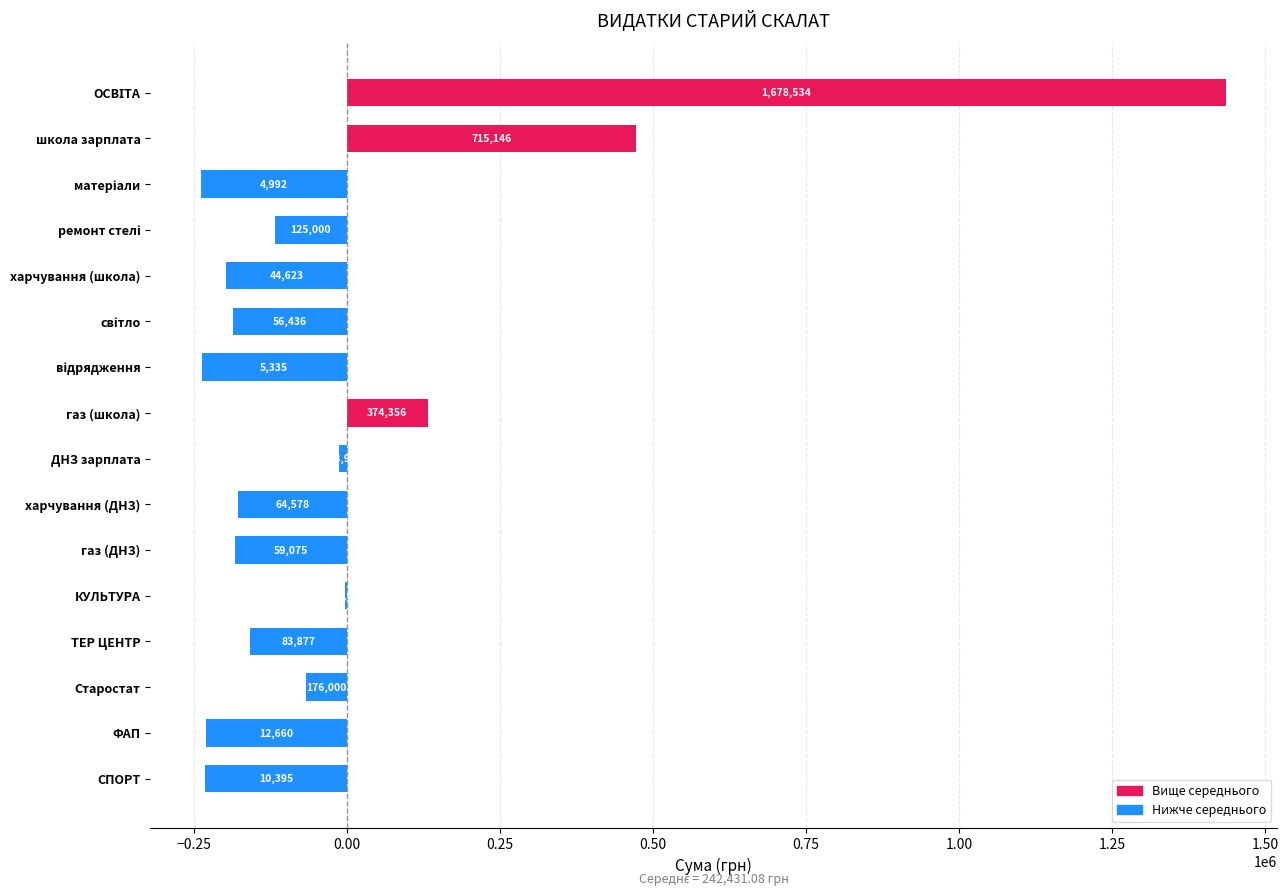

What is the difference between the second highest and second lowest values?

709810.8